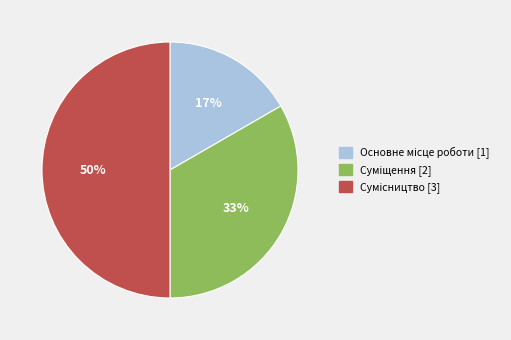

To the nearest percent, what is the difference between the largest and smallest slice percentages?

33%